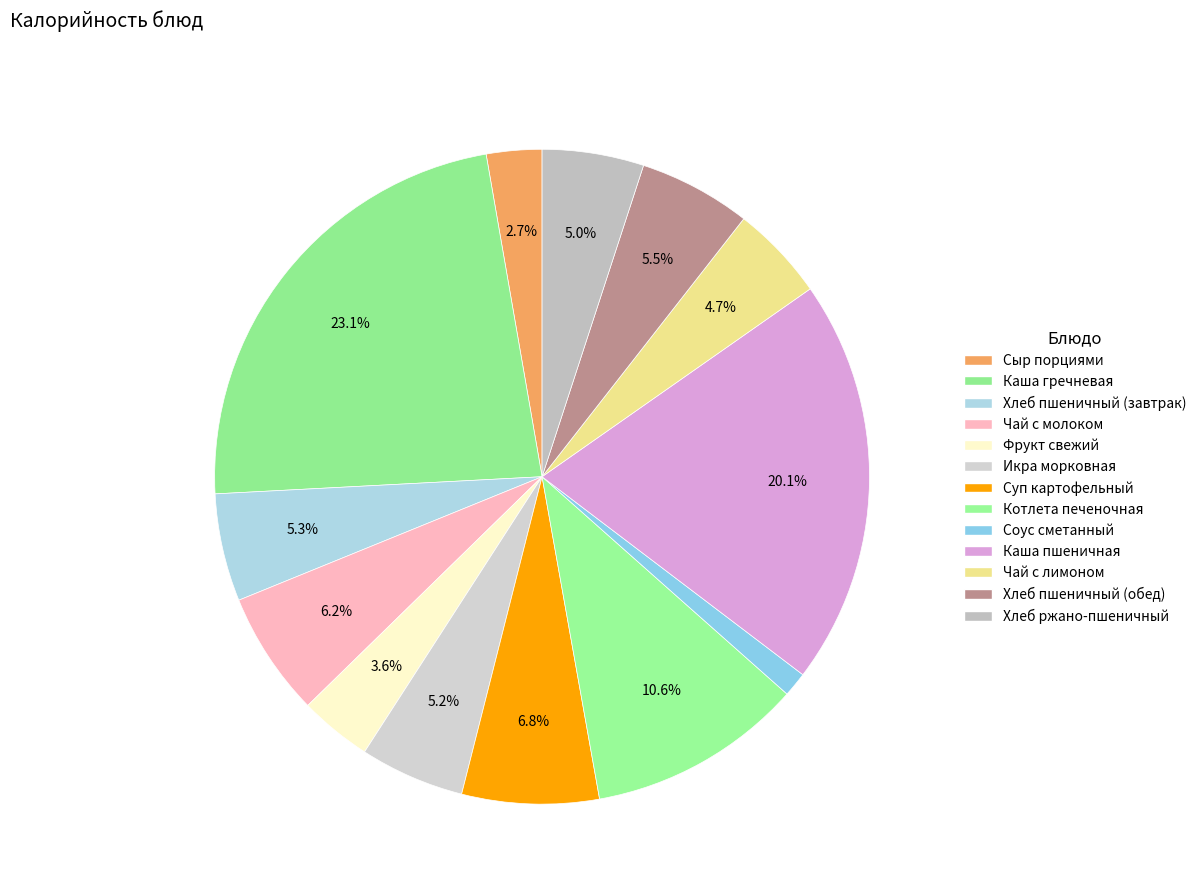

Count the number of slices in the pie.

13